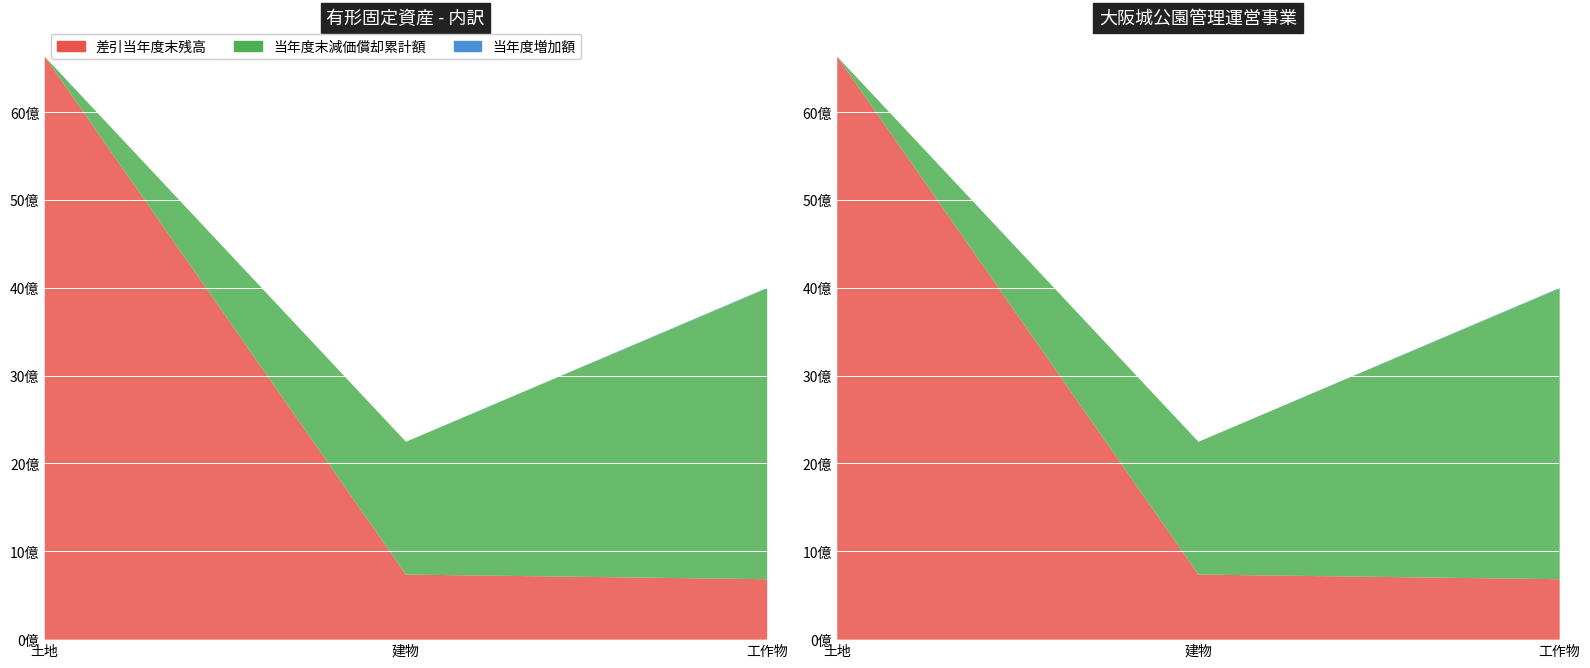

At which category is the sum across all series the highest?

土地